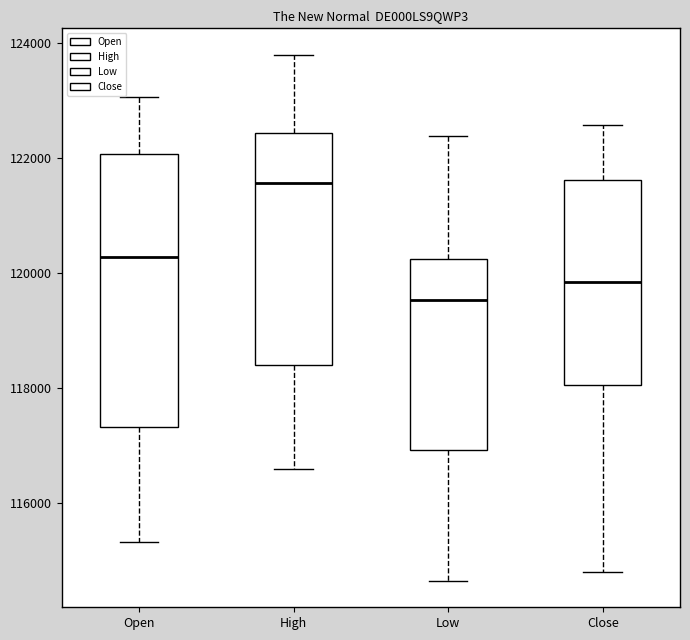

Reading left to right, transcribe this box plot: for each box, give where its median line is, the range the box spans, and where its two whiskers end, as read against the y-axis. The values are not printed on the chart, so give them approximately, as read against the axis.

Open: median 120200, box 117400 to 122000, whiskers 115400 to 123000
High: median 121600, box 118400 to 122400, whiskers 116600 to 123800
Low: median 119600, box 117000 to 120200, whiskers 114600 to 122400
Close: median 119800, box 118000 to 121600, whiskers 114800 to 122600